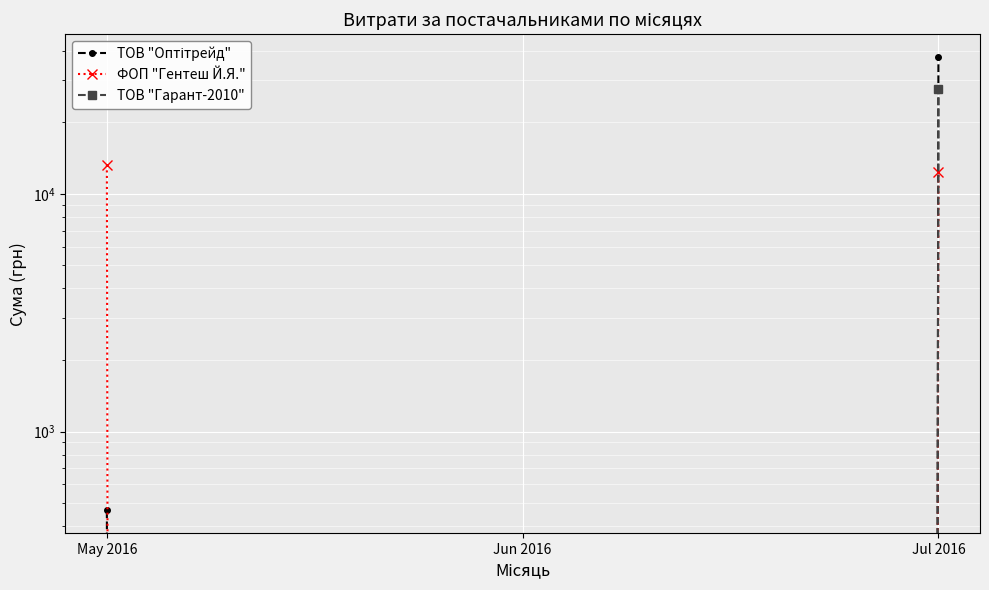

List the labels in order of ФОП "Гентеш Й.Я." value, largest first.

May 2016, Jul 2016, Jun 2016